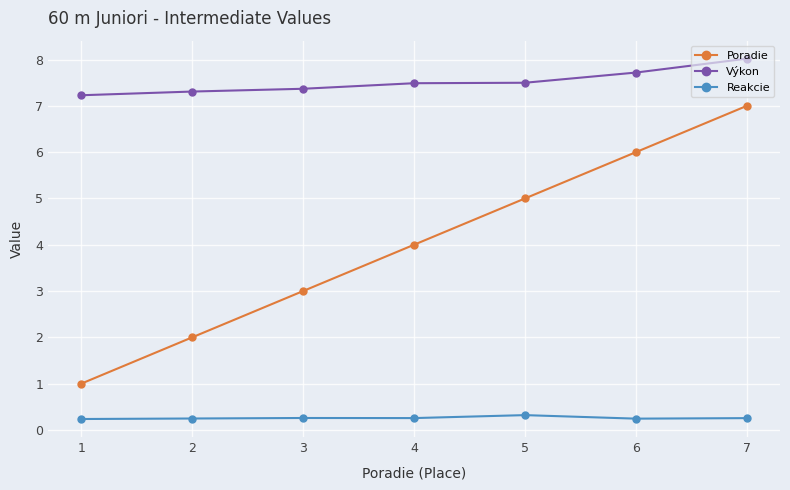

Is this an area chart (filled region under the line)?

No